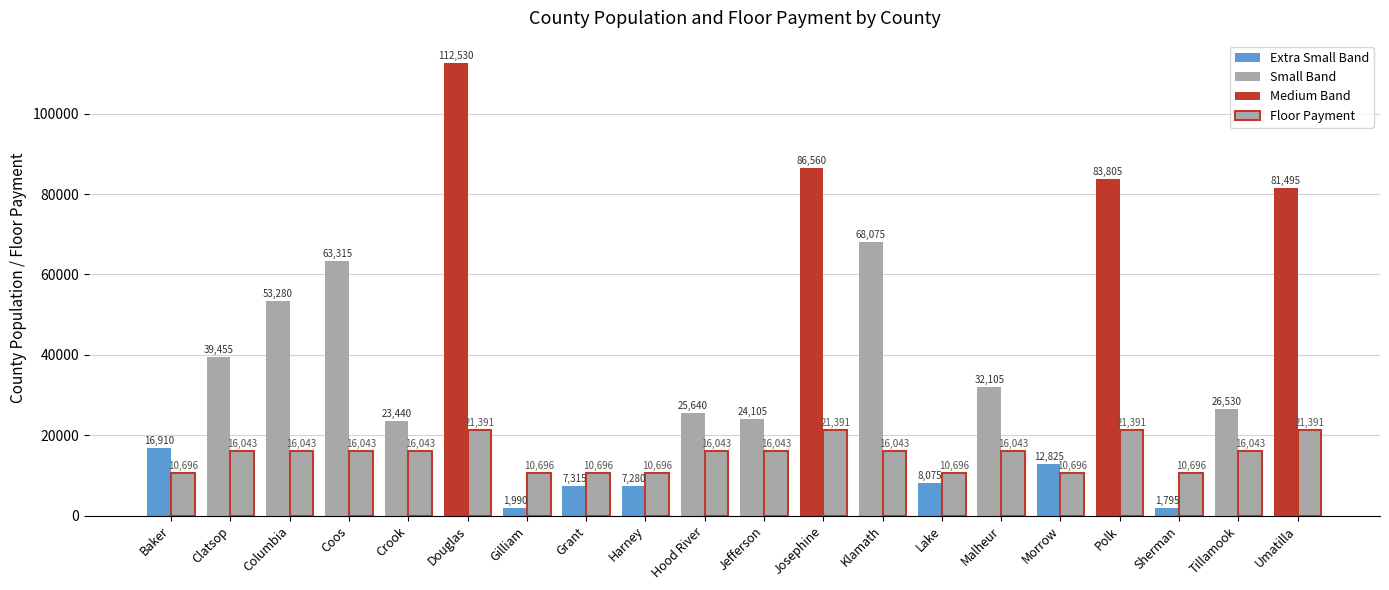

Does the chart contain stacked bars?

No